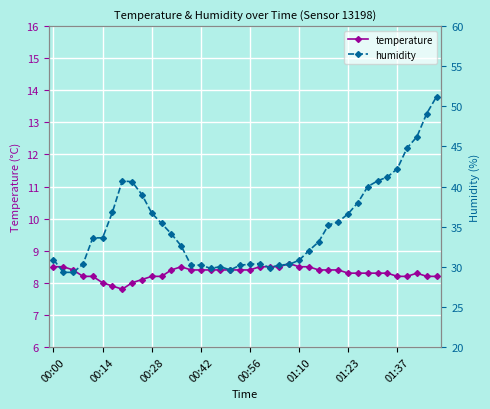

The temperature series shows 8.0 at 00:14. True or false?

True